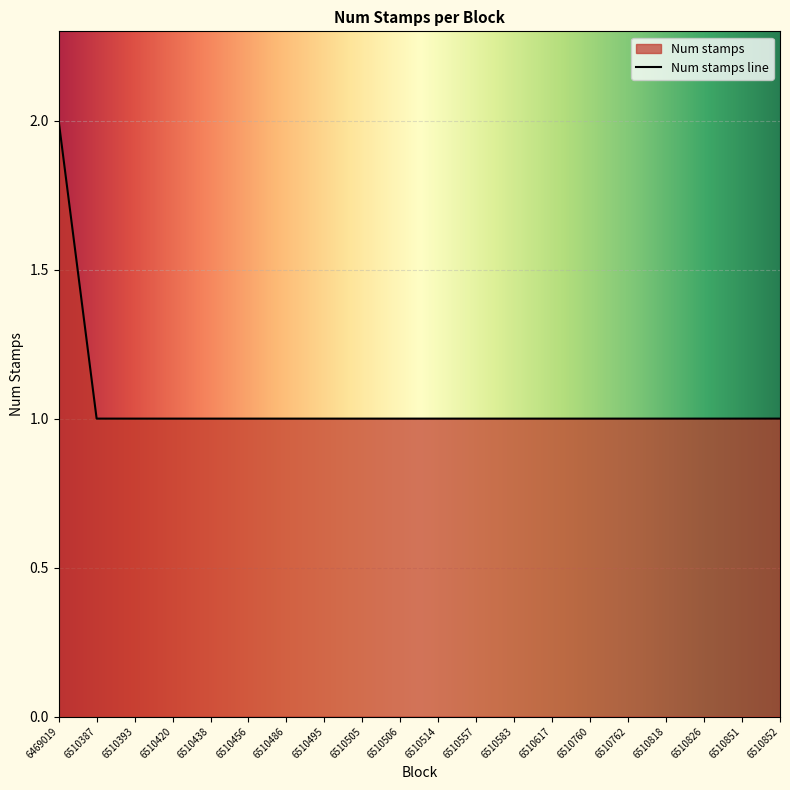

What is the change in value from 6469019 to 6510505?

-1